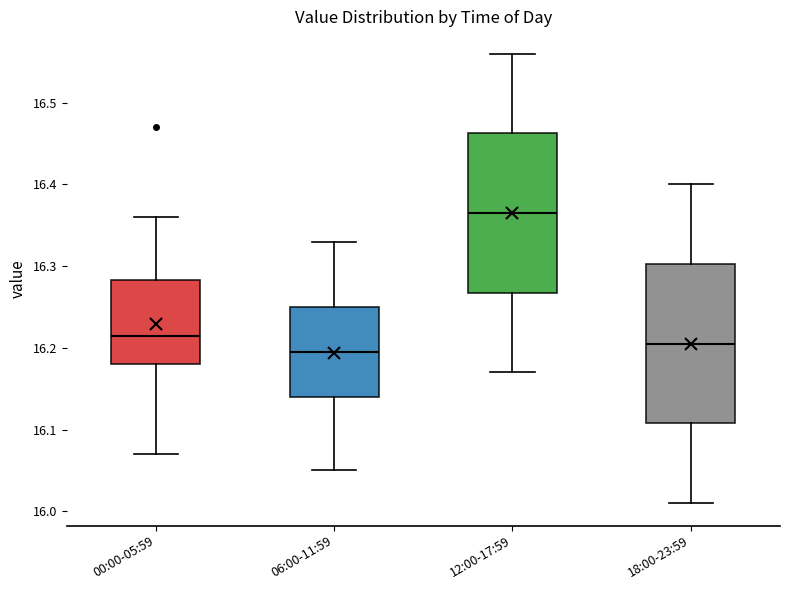

Reading left to right, transcribe this box plot: for each box, give where its median line is, the range the box spans, and where its two whiskers end, as read against the y-axis. The values are not printed on the chart, so give them approximately, as read against the axis.

00:00-05:59: median 16.22, box 16.18 to 16.28, whiskers 16.07 to 16.36
06:00-11:59: median 16.20, box 16.14 to 16.25, whiskers 16.05 to 16.33
12:00-17:59: median 16.37, box 16.27 to 16.46, whiskers 16.17 to 16.56
18:00-23:59: median 16.21, box 16.11 to 16.30, whiskers 16.01 to 16.40